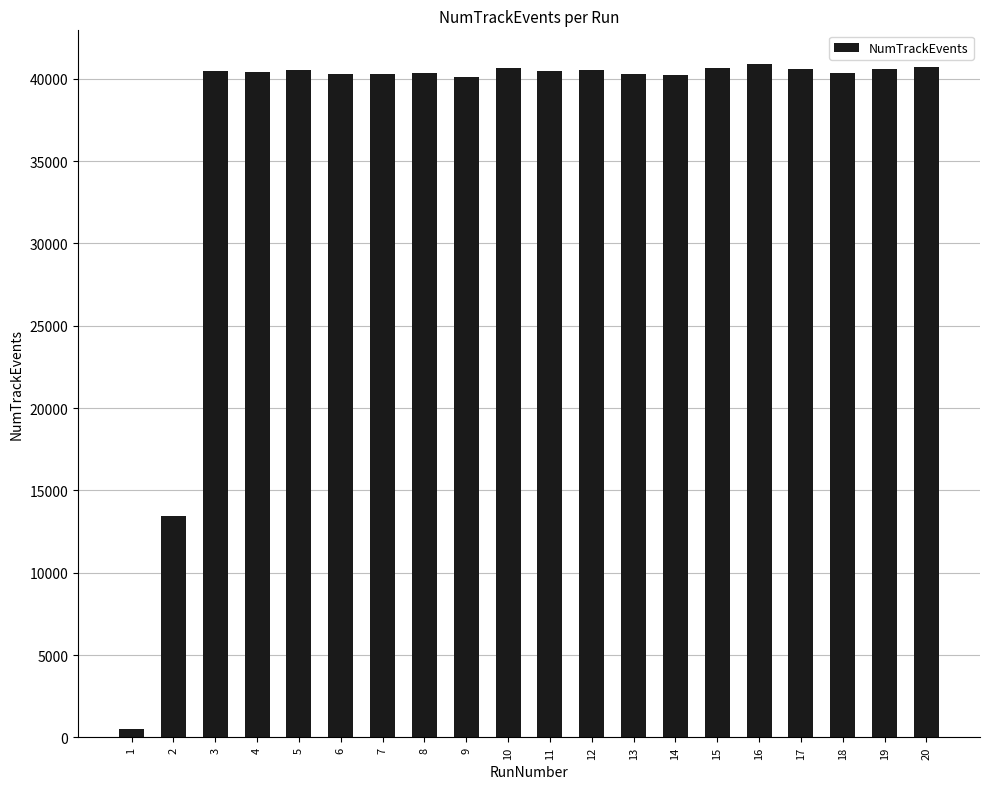

At which category does the chart reach its minimum across all series?

1